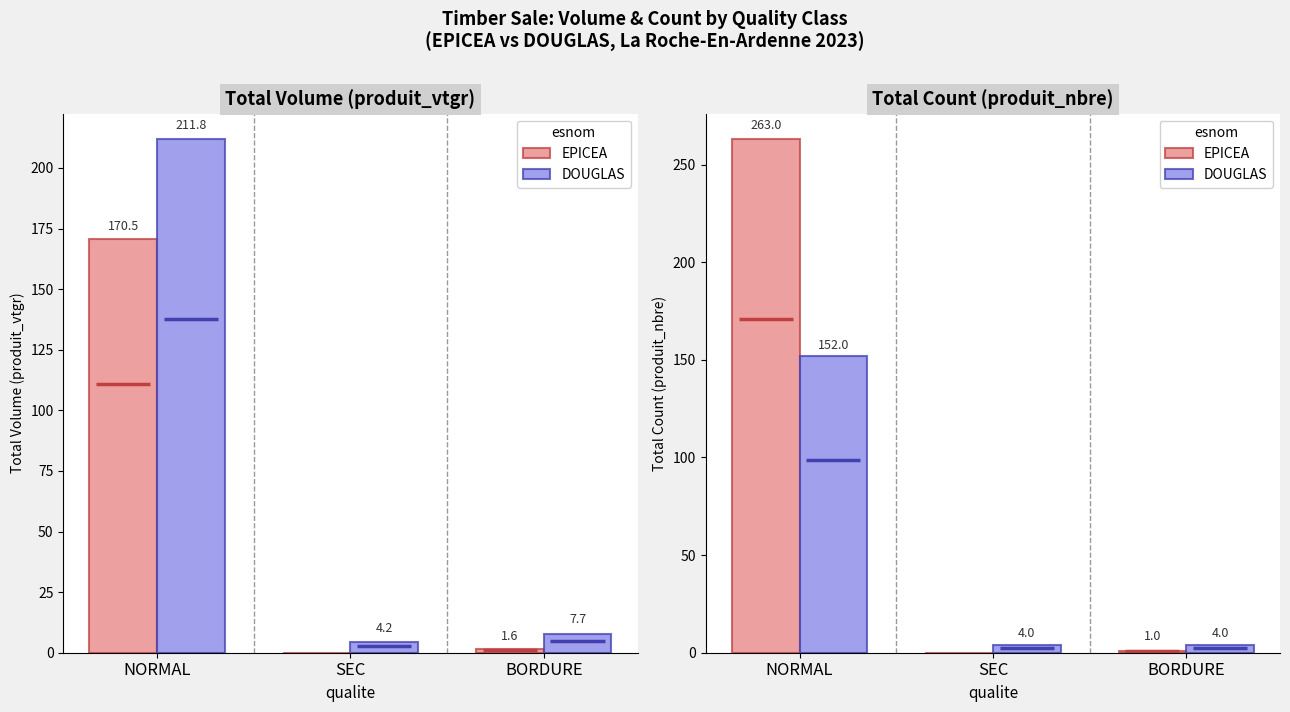

List the series in order of their peak value, lowest first.

DOUGLAS, EPICEA